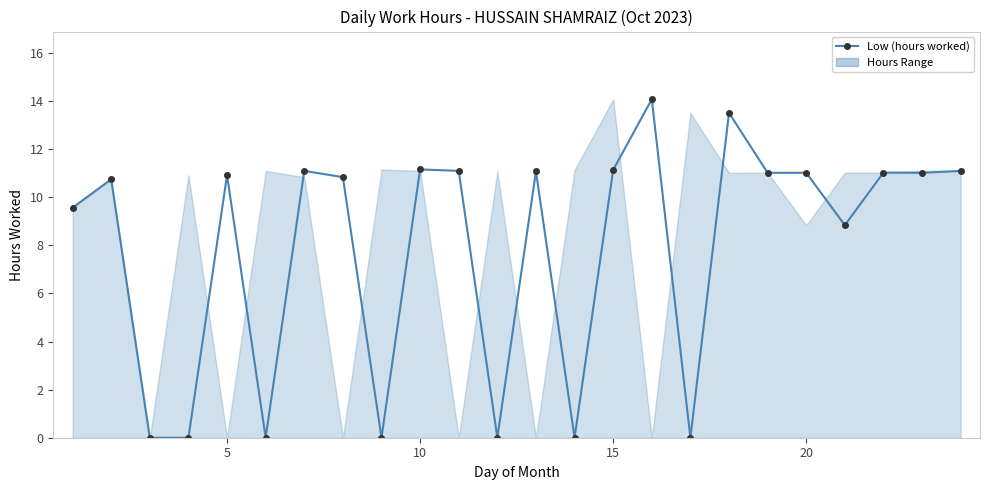

What is the difference between the second highest and minimum values?

13.5